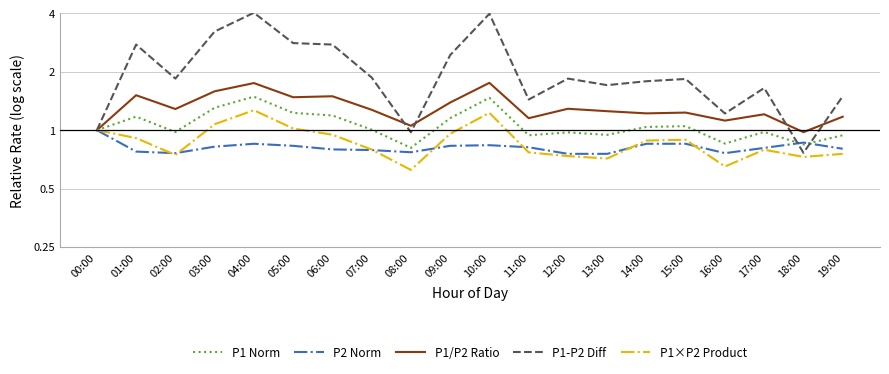

After their last crossing, which series has the higher values: P2 Norm or P1×P2 Product?

P2 Norm